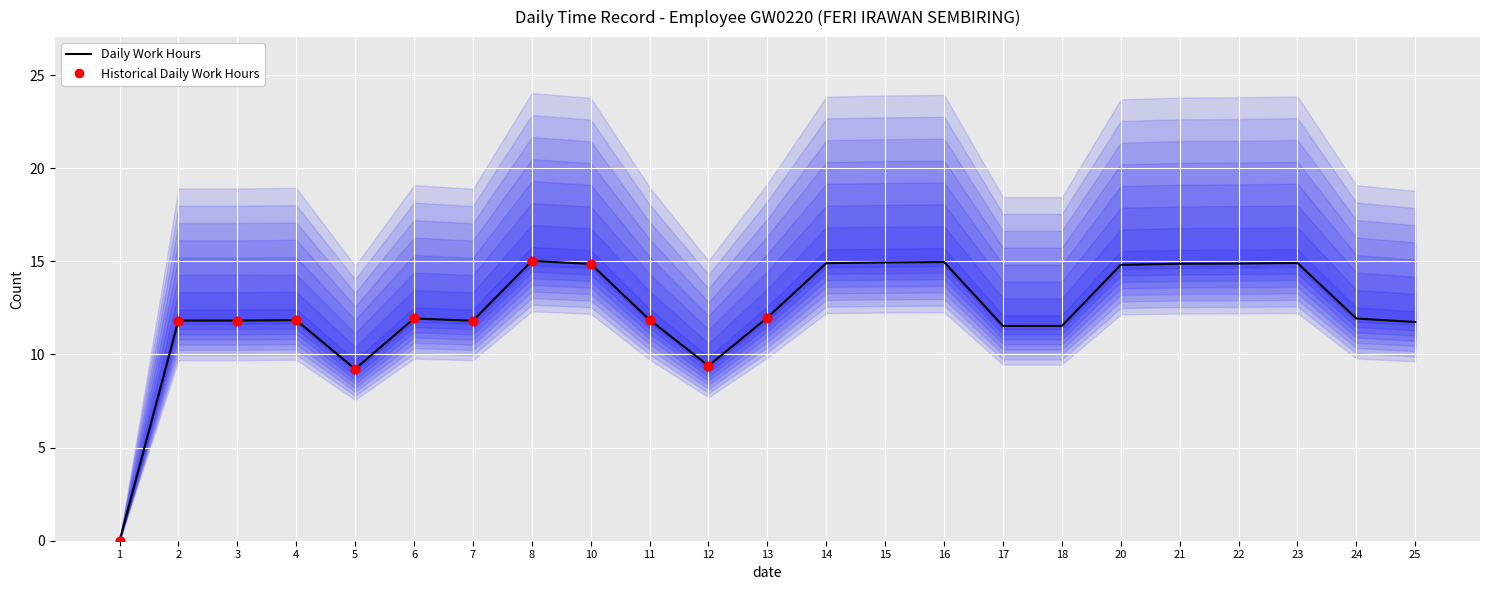

Between 4 and 25, which is larger?

4